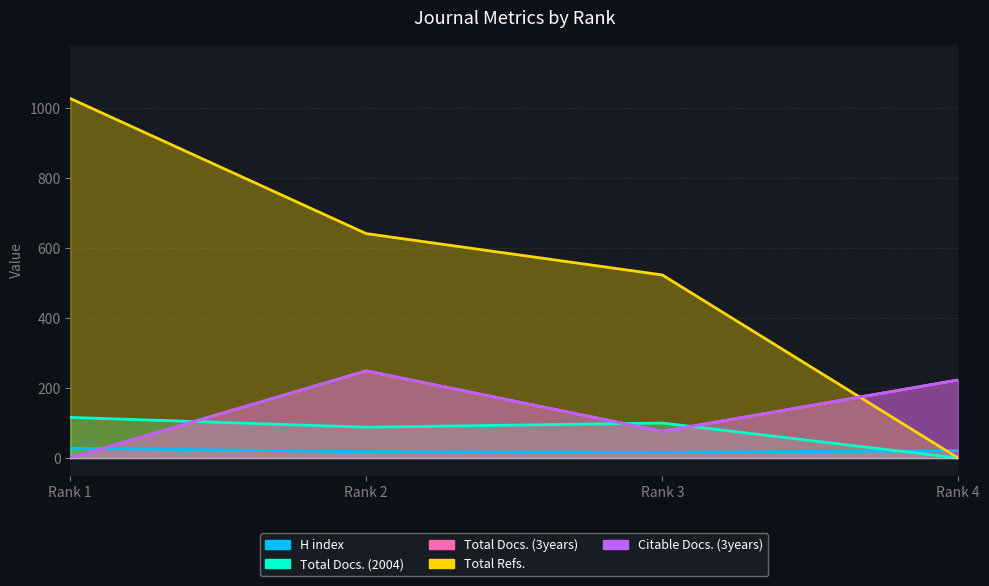

List the series in order of their peak value, lowest first.

H index, Total Docs. (2004), Total Docs. (3years), Citable Docs. (3years), Total Refs.